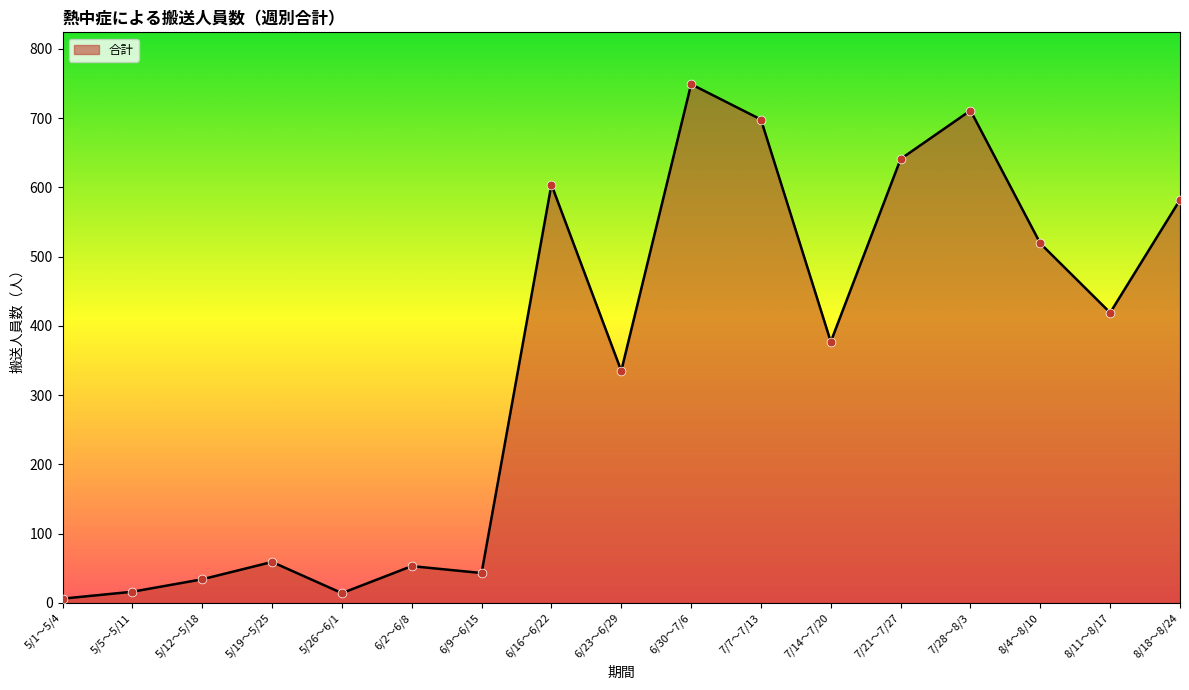

Between 8/11～8/17 and 7/14～7/20, which is larger?

8/11～8/17